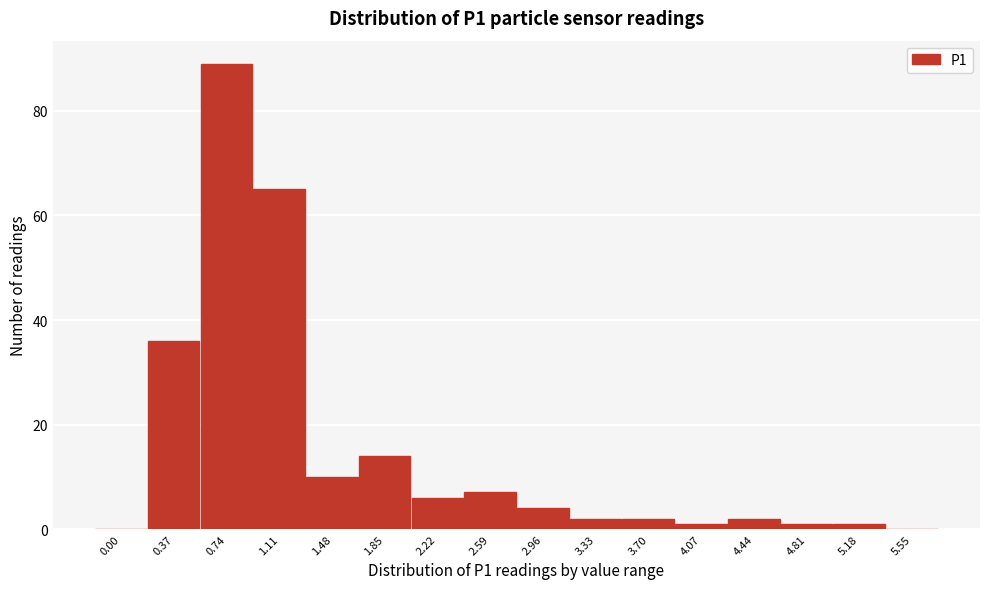

Reading left to right, list all the values displayed in this chart.

0.00=0	0.37=36	0.74=89	1.11=65	1.48=10	1.85=14	2.22=6	2.59=7	2.96=4	3.33=2	3.70=2	4.07=1	4.44=2	4.81=1	5.18=1	5.55=0